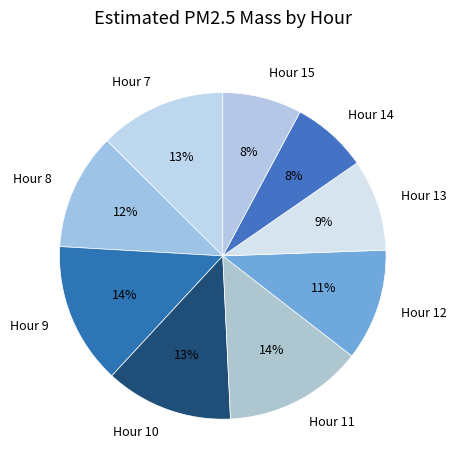

Does any single category account for the majority?

No